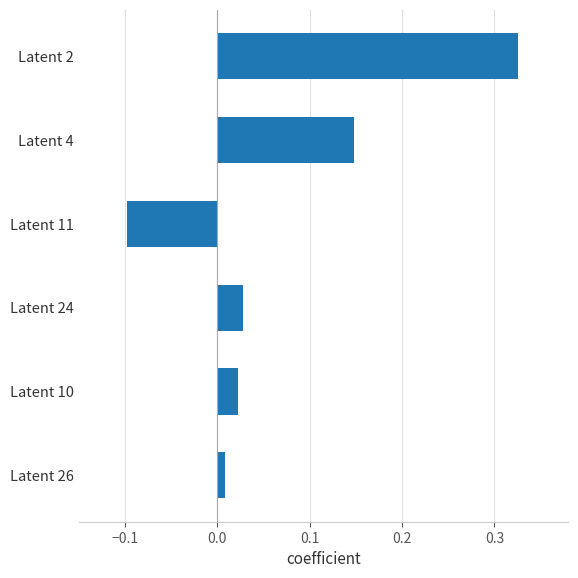

Which label corresponds to the largest value in the chart?

Latent 2